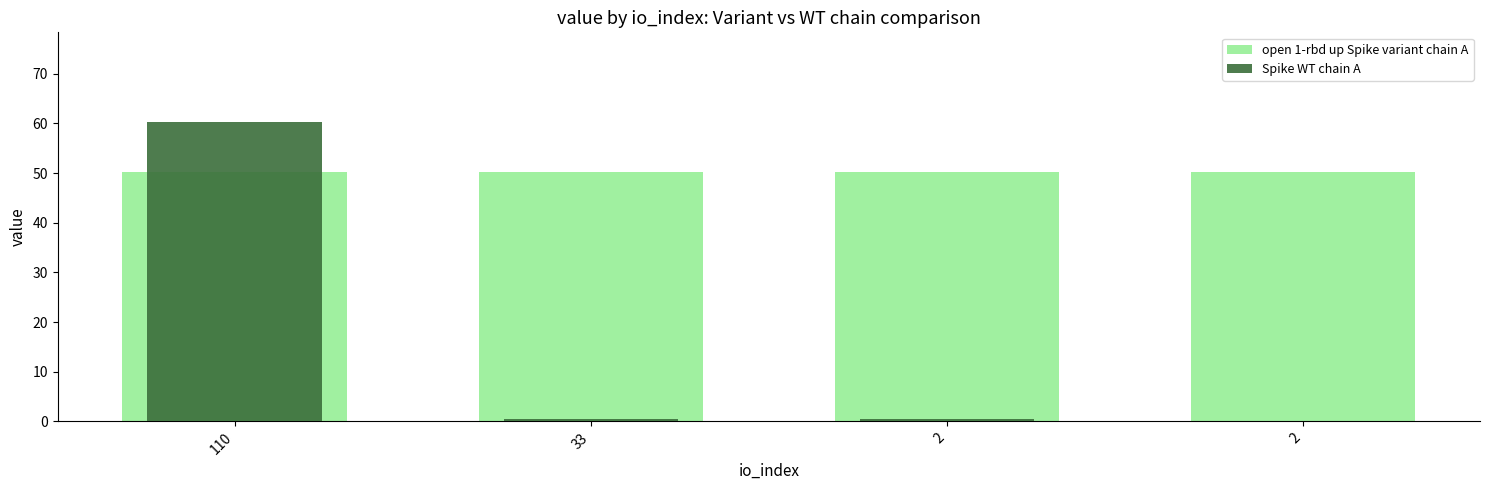

Which label corresponds to the largest value in the chart?

110